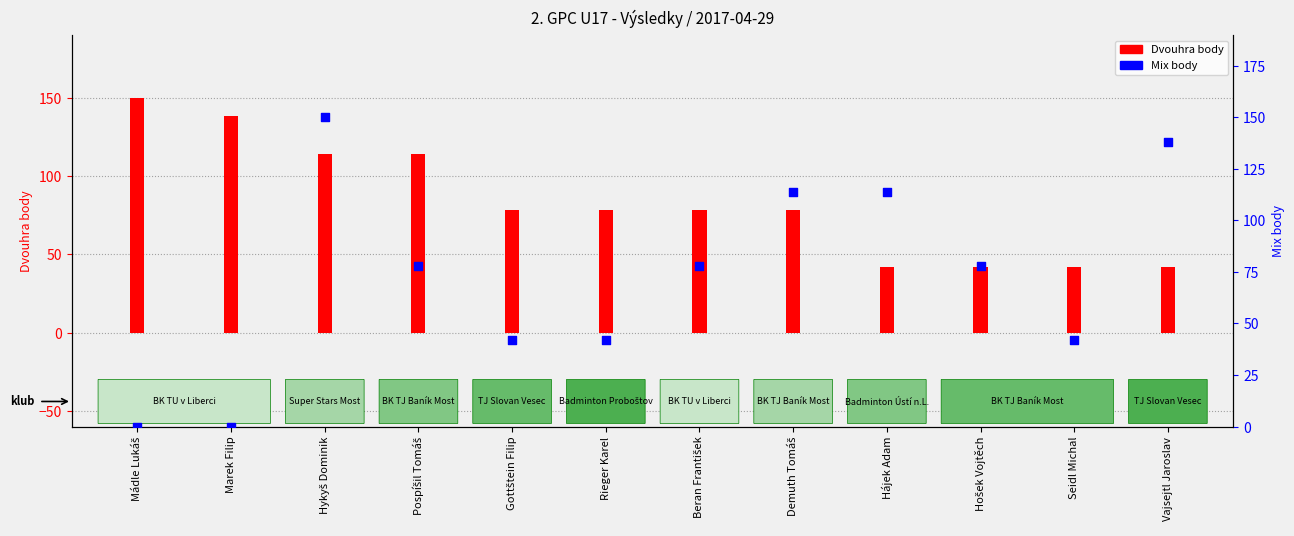

Which series contains the lowest Y value?

Mix body